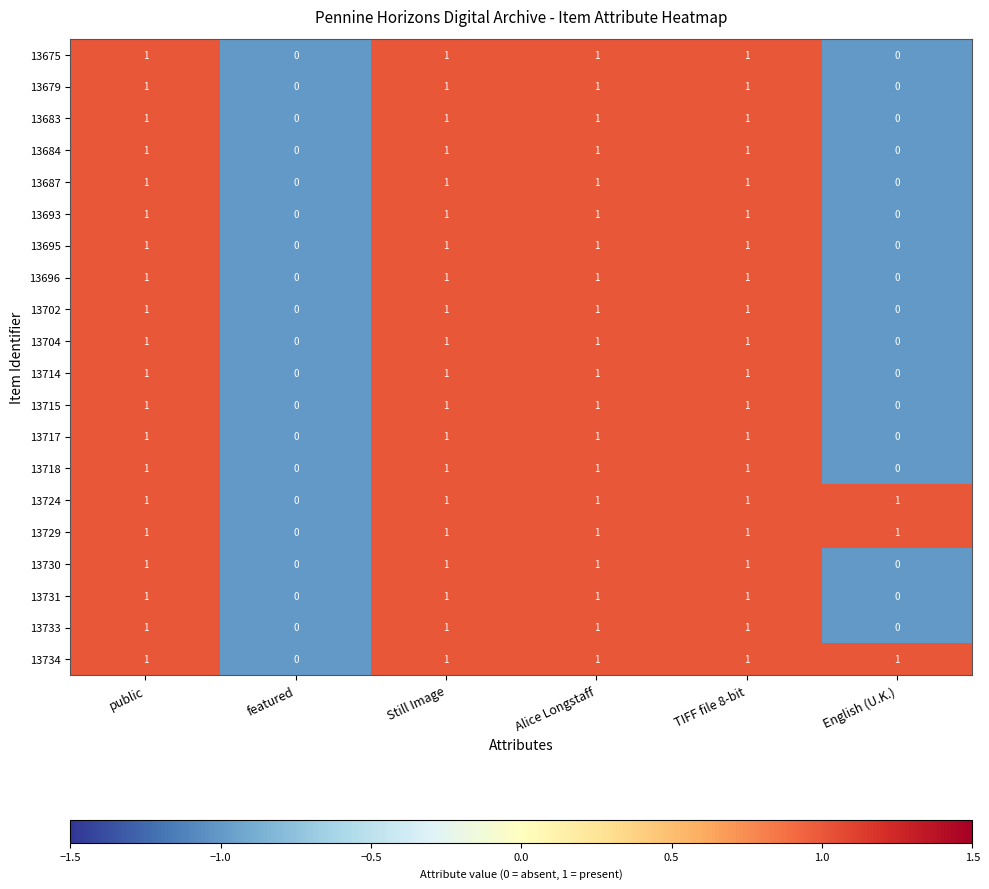

True or false: 13693 has a value of 1 at Still Image.

True